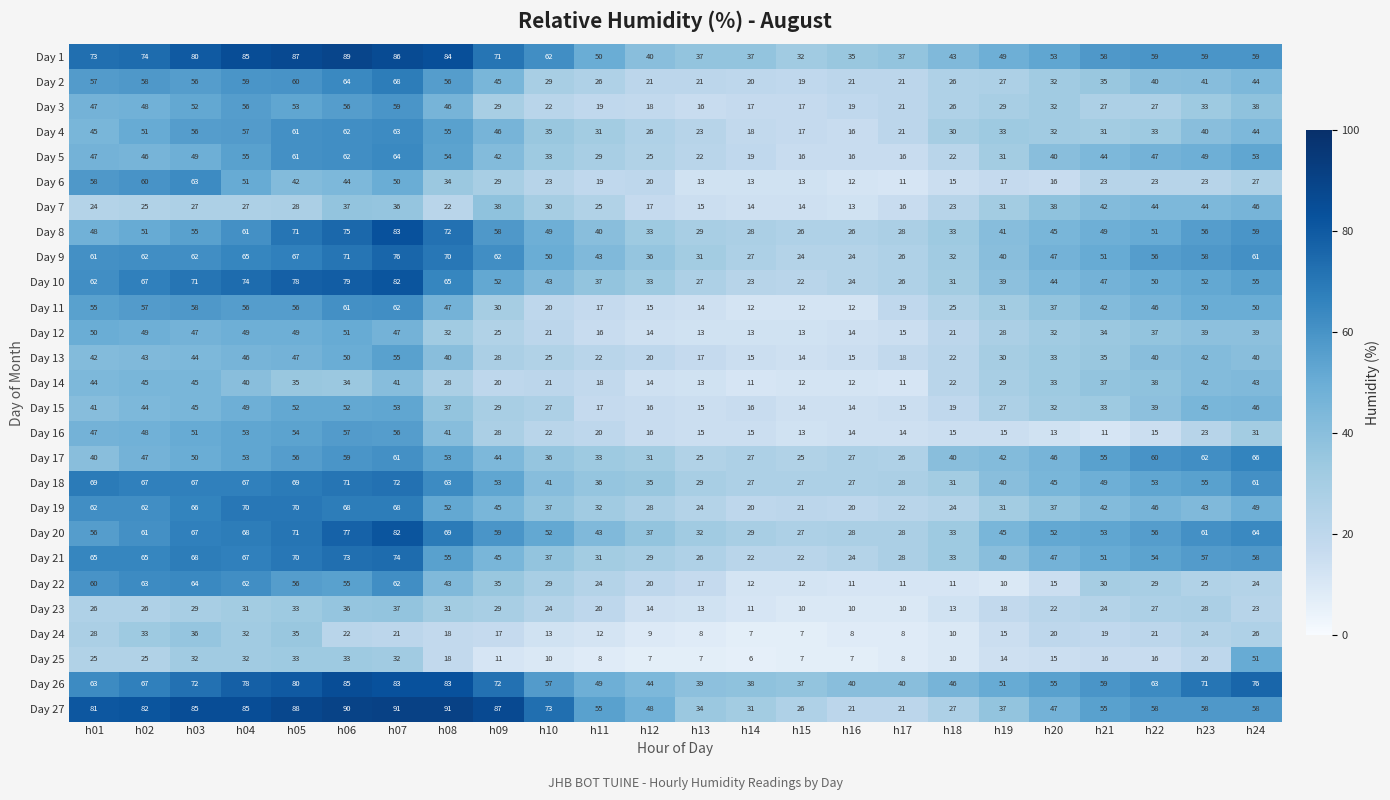

What is the difference between the Day 21 values at h07 and h08?

19